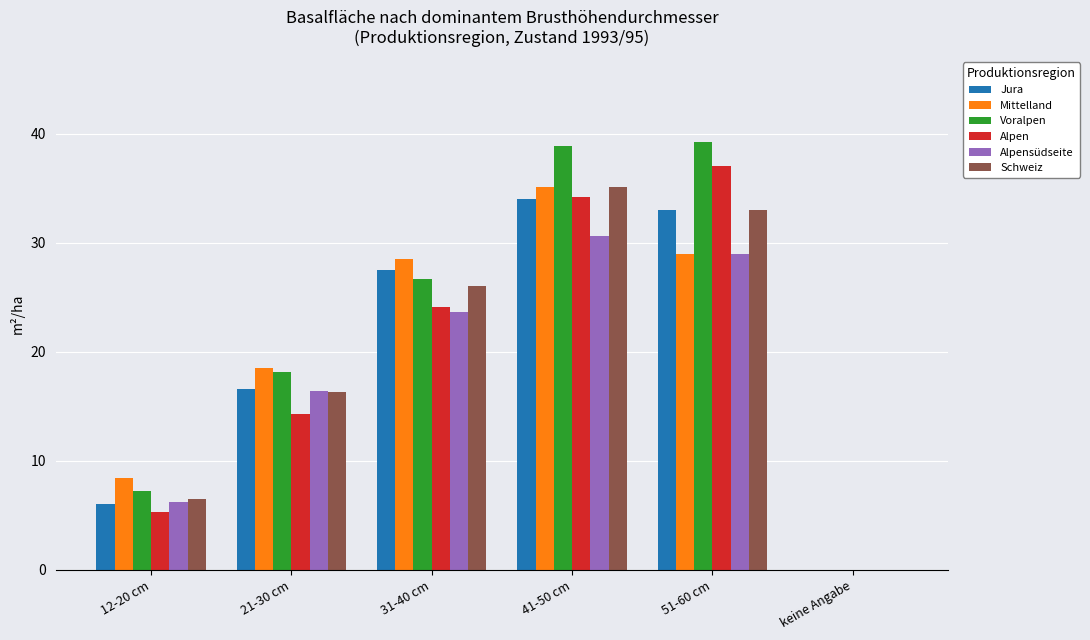

True or false: Alpensüdseite has a value of 10.8 at 12-20 cm.

False